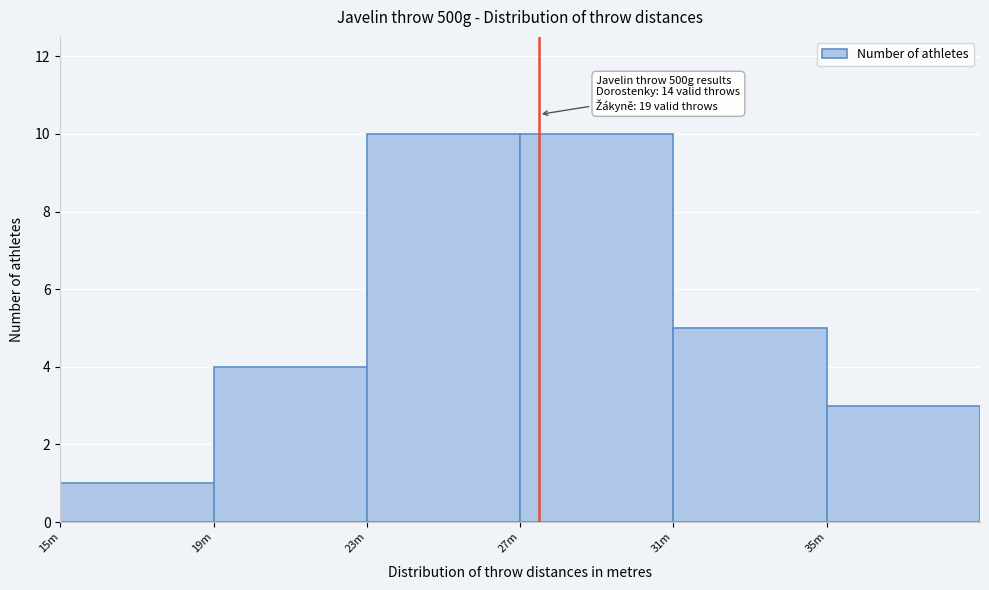

Reading right to left, what are all the values shown in this chart?

35m=3	31m=5	27m=10	23m=10	19m=4	15m=1